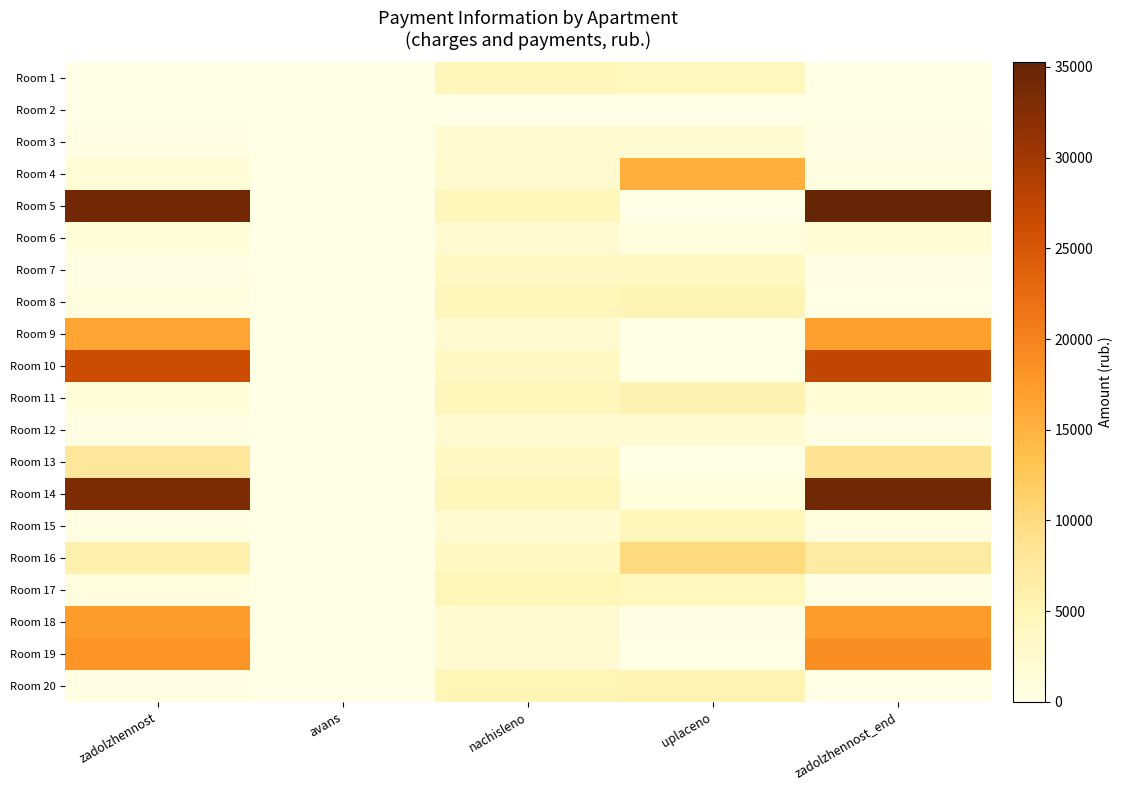

Which series has the largest total across all categories?

Room 5